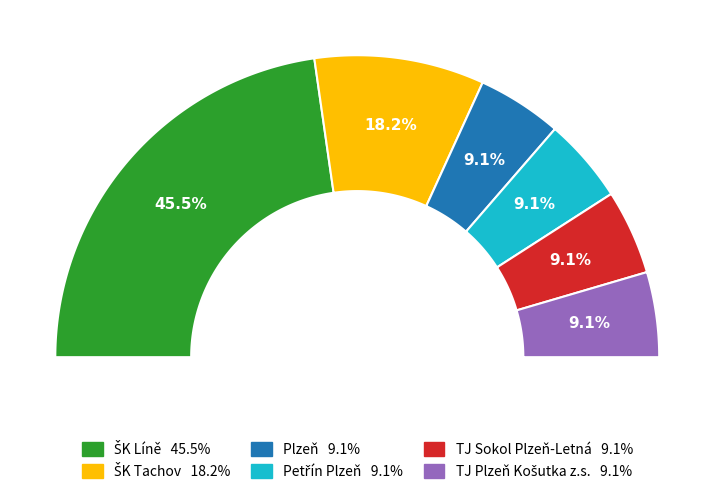

How many segments does this pie chart have?

6